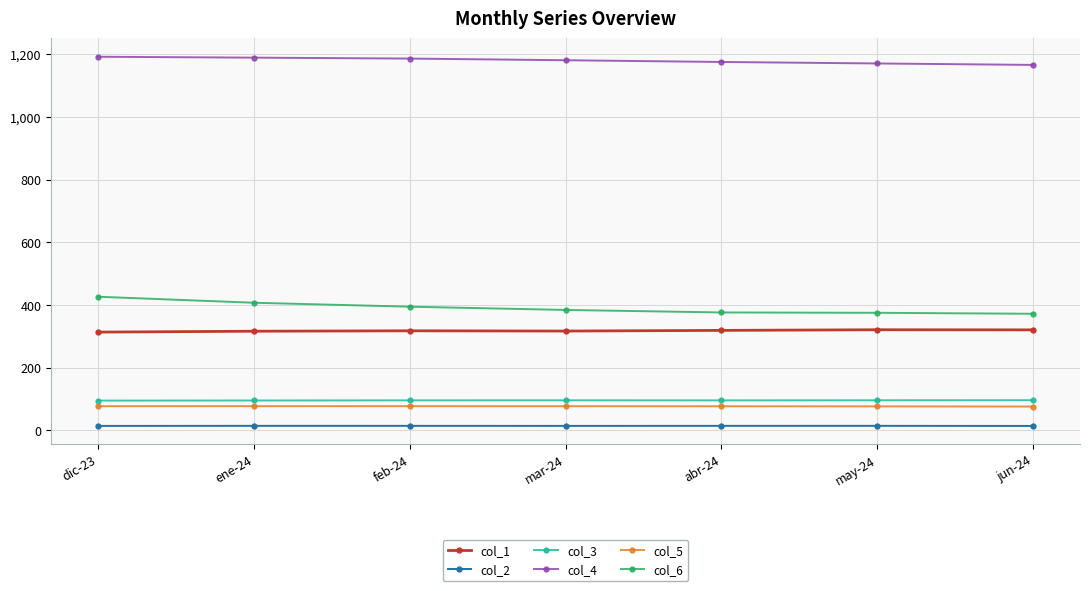

At how many categories does at least one series exceed 695?

7